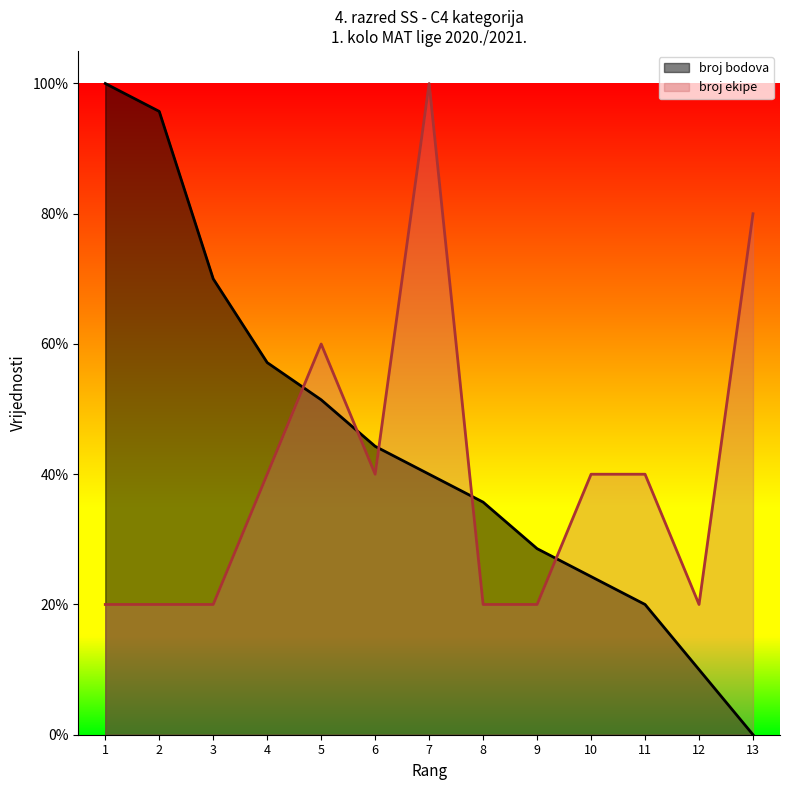

Between 4 and 8, which series saw the biggest shift?

broj bodova